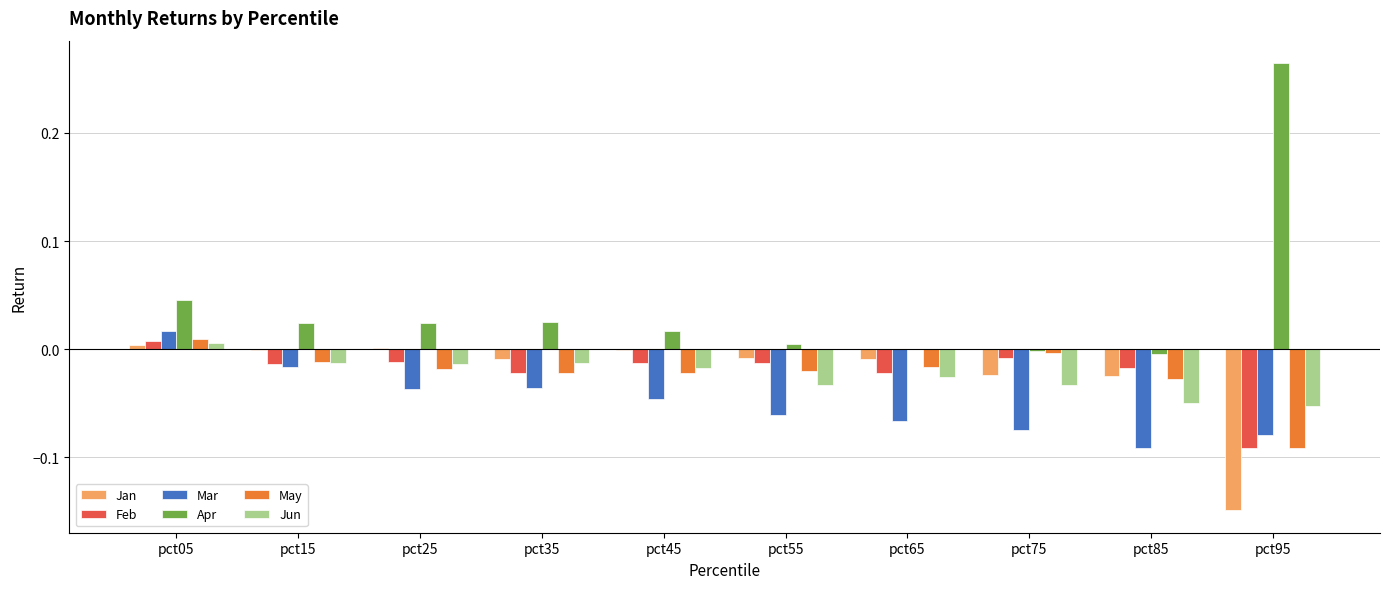

At which category is the sum across all series the highest?

pct05